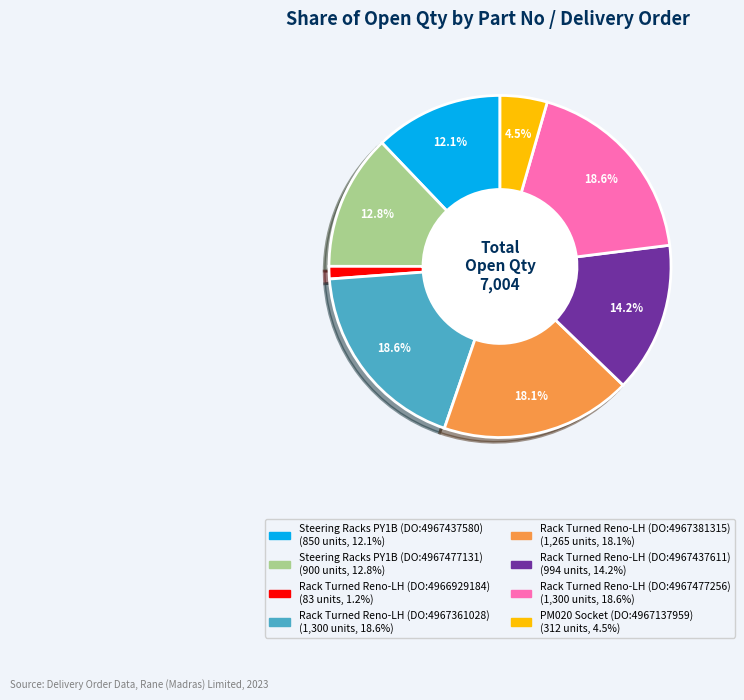

How many segments does this pie chart have?

8